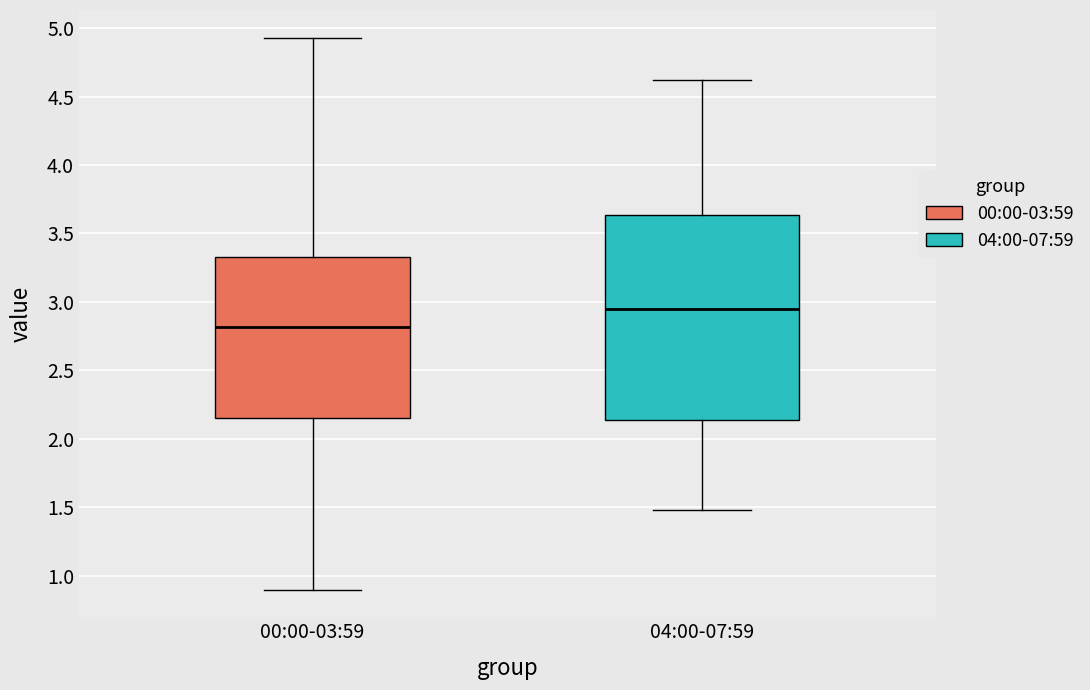

Comparing the boxes themselves (not the whiskers), which one is the tallest?

04:00-07:59